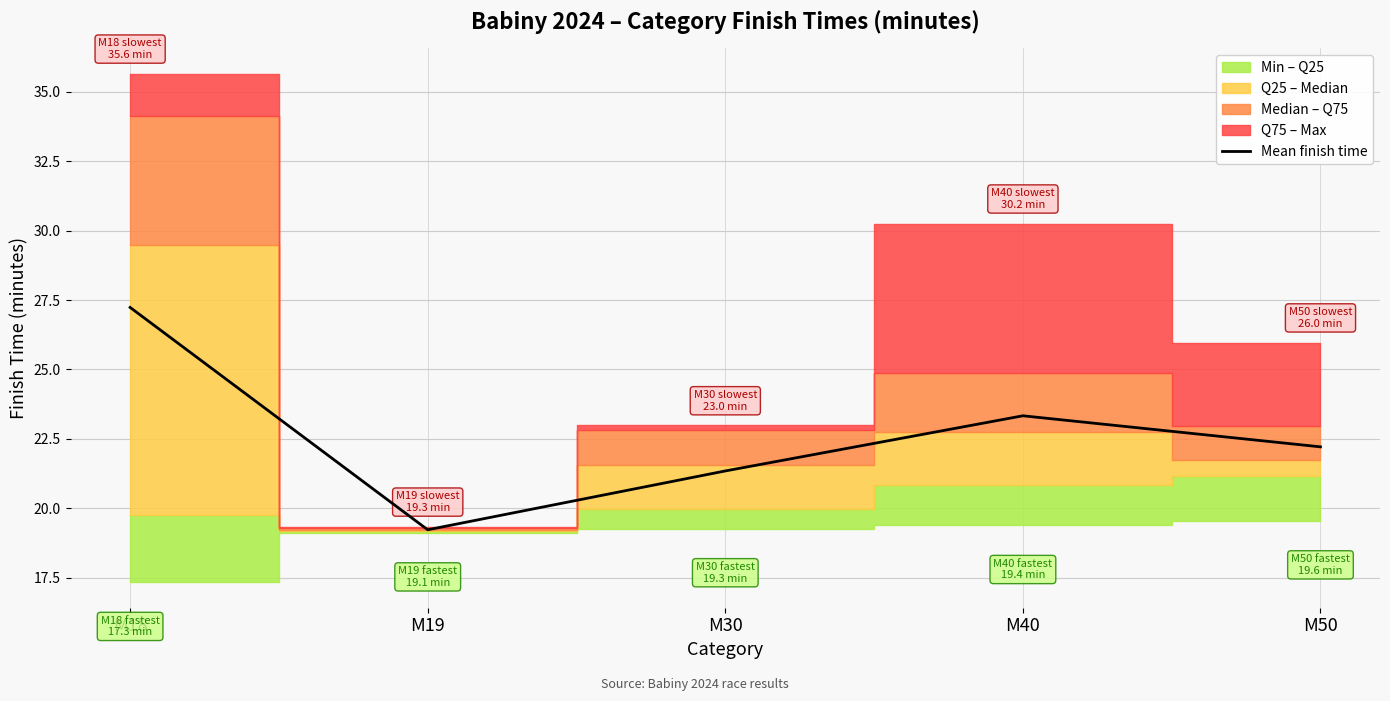

List the labels in order of value, smallest first.

M19, M30, M50, M40, M18